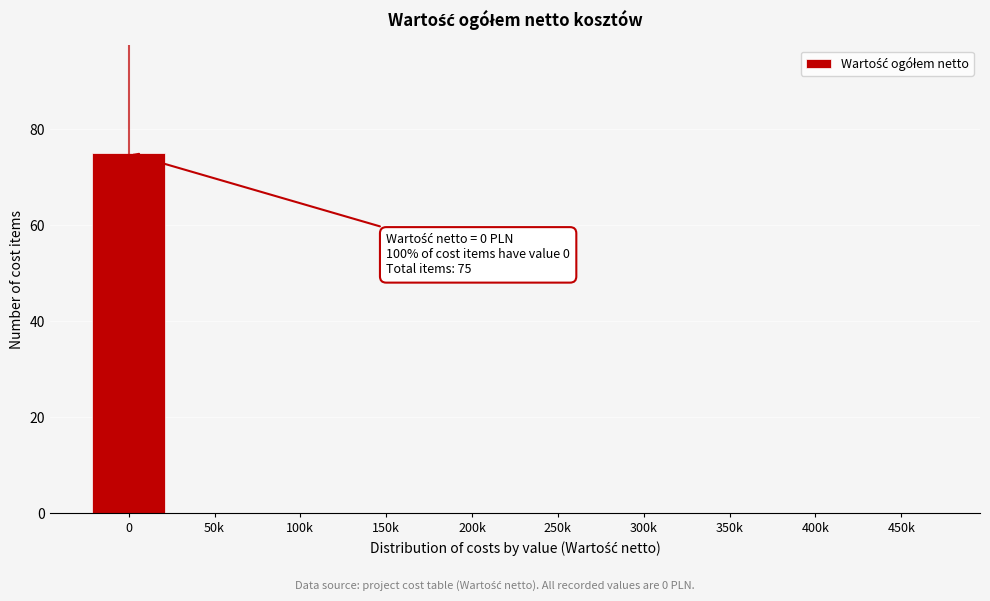

Reading left to right, list all the values displayed in this chart.

0=75	50k=0	100k=0	150k=0	200k=0	250k=0	300k=0	350k=0	400k=0	450k=0